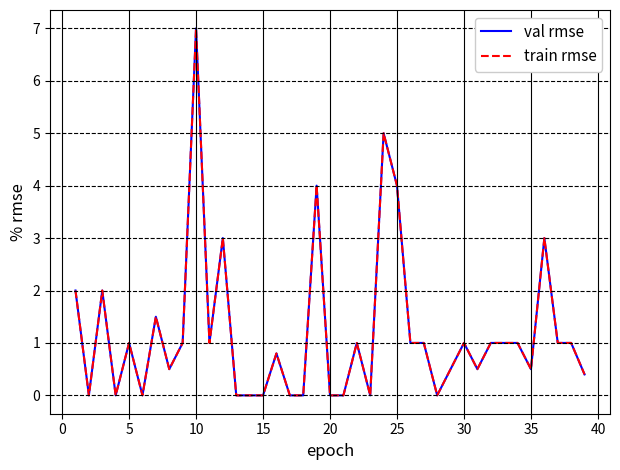

Which series has the largest range (max minus min)?

val rmse